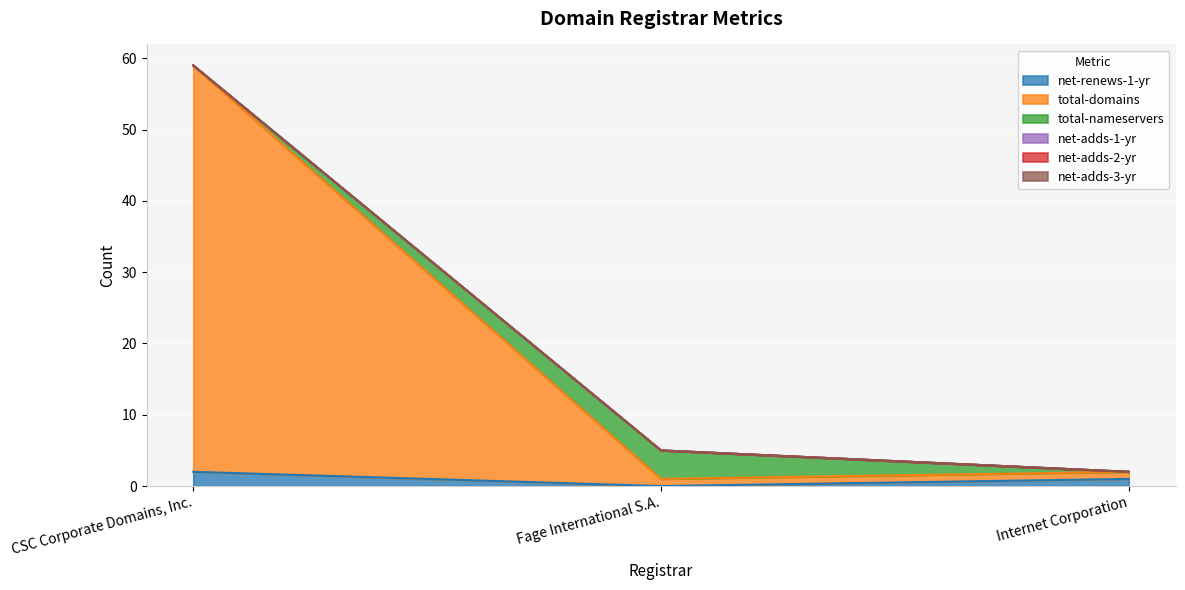

How many data points does each series have?

3